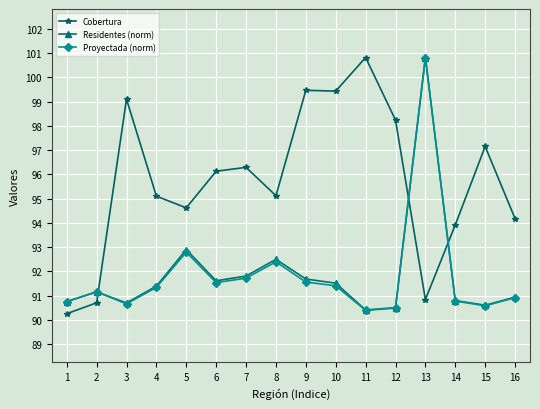

The value of Residentes (norm) at 6 is 91.6. True or false?

True